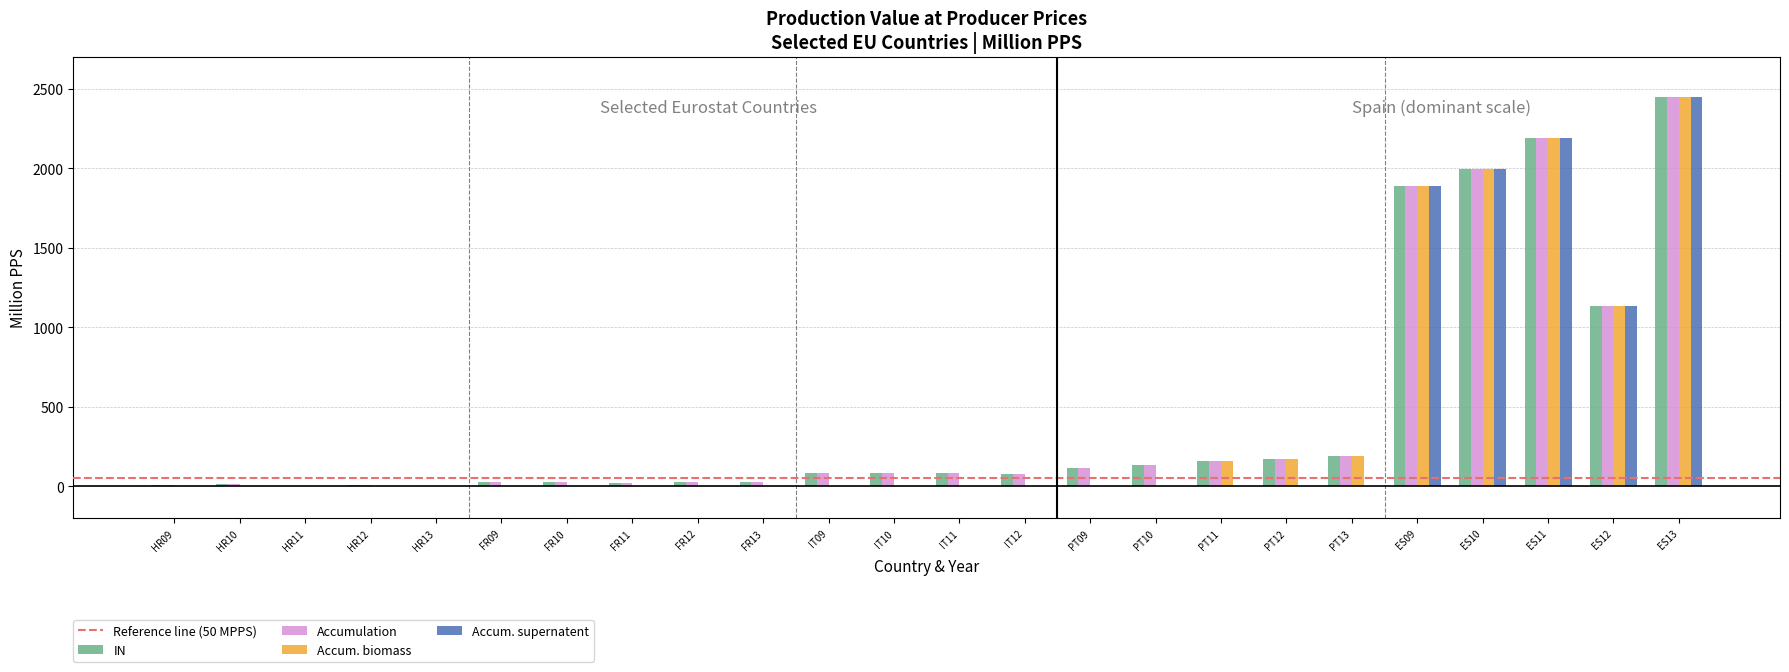

What is the greatest value displayed?

2450.2